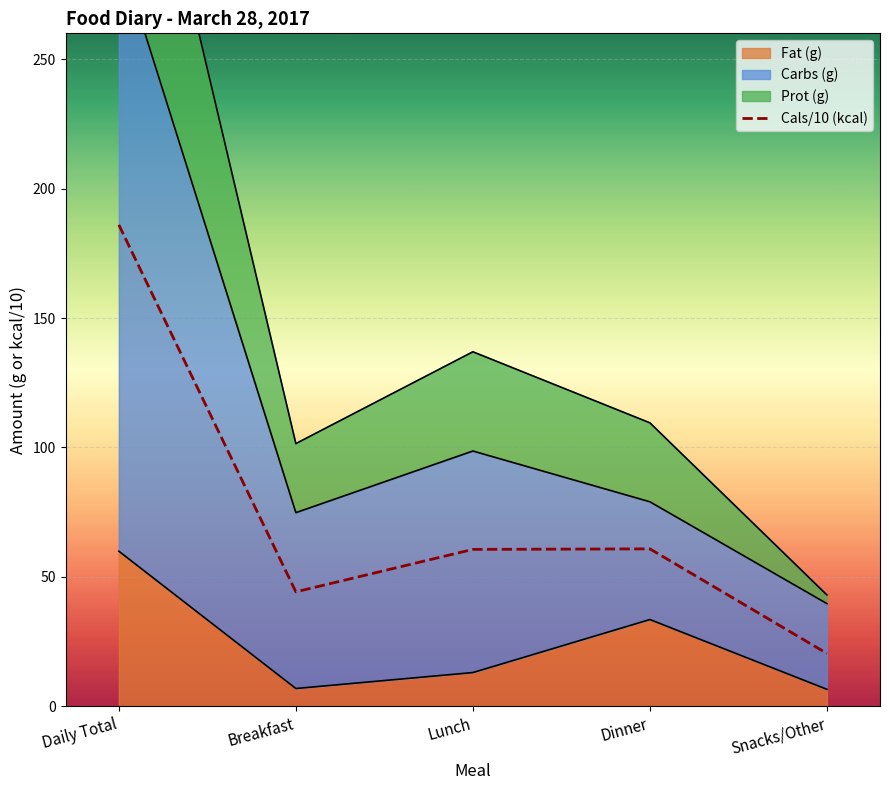

How many lines are shown in the chart?

4